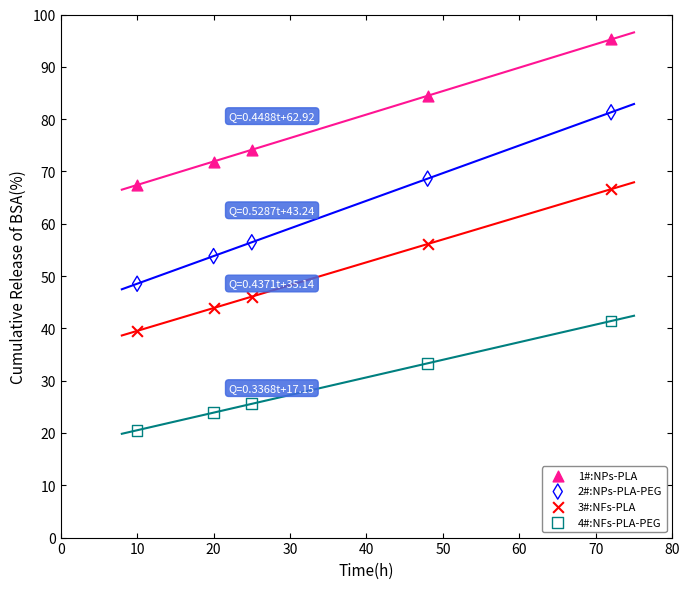

Which series contains the lowest Y value?

4#:NFs-PLA-PEG